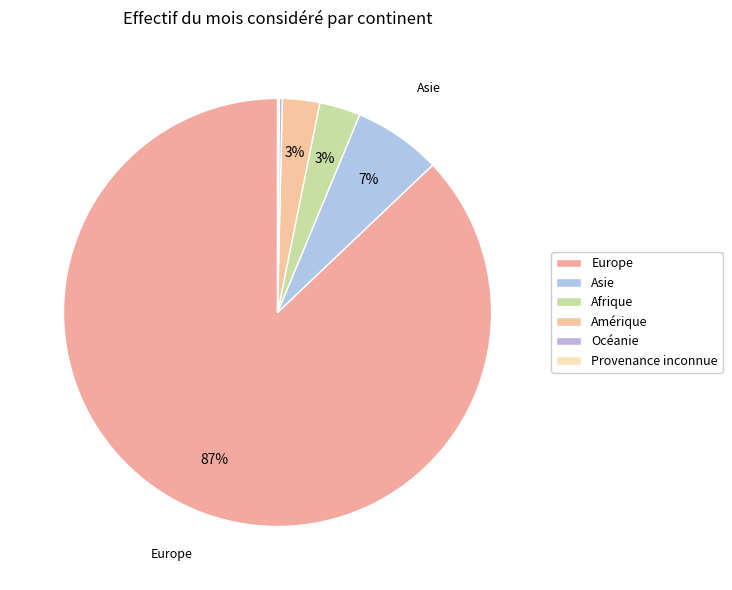

Which slice represents more than half of the pie?

Europe